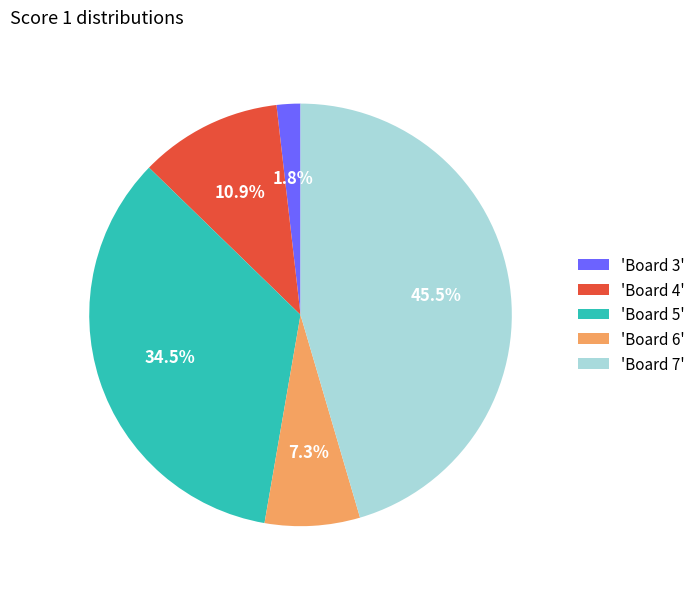

What is the smallest slice in the pie chart?

'Board 3'